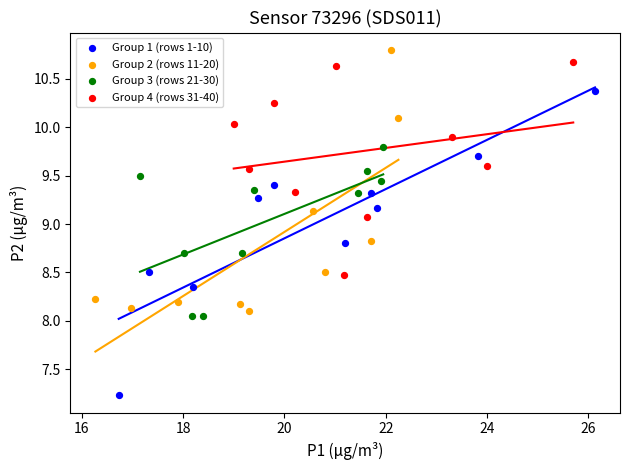

What are all the series names shown in the legend?

Group 1 (rows 1-10), Group 2 (rows 11-20), Group 3 (rows 21-30), Group 4 (rows 31-40)